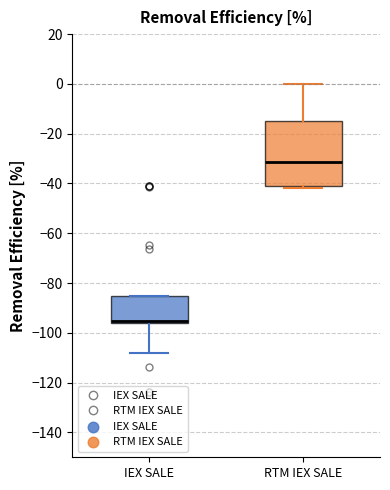

Reading left to right, read every box against the y-axis: the position of its median line, the range the box covers, and the ends of its whiskers. The values are not printed on the chart, so give them approximately, as read against the axis.

IEX SALE: median -96 (drawn on the box's lower edge), box -96 to -86, whiskers -108 to -86
RTM IEX SALE: median -32, box -40 to -14, whiskers -42 to 0